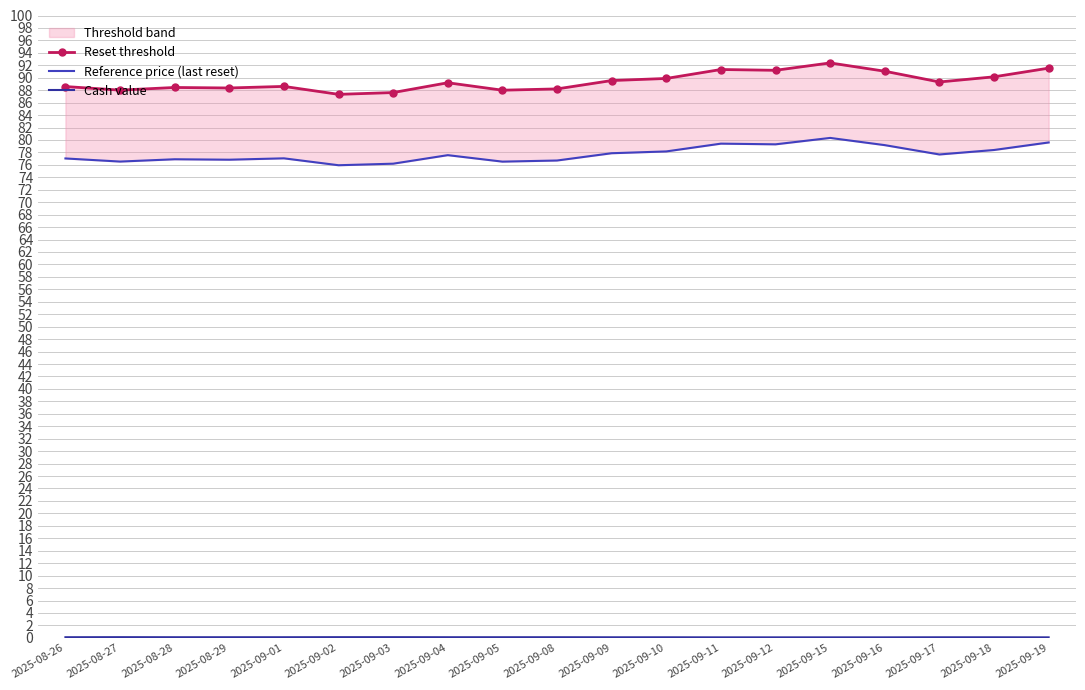

What are all the series names shown in the legend?

Reset threshold, Reference price (last reset), Cash value